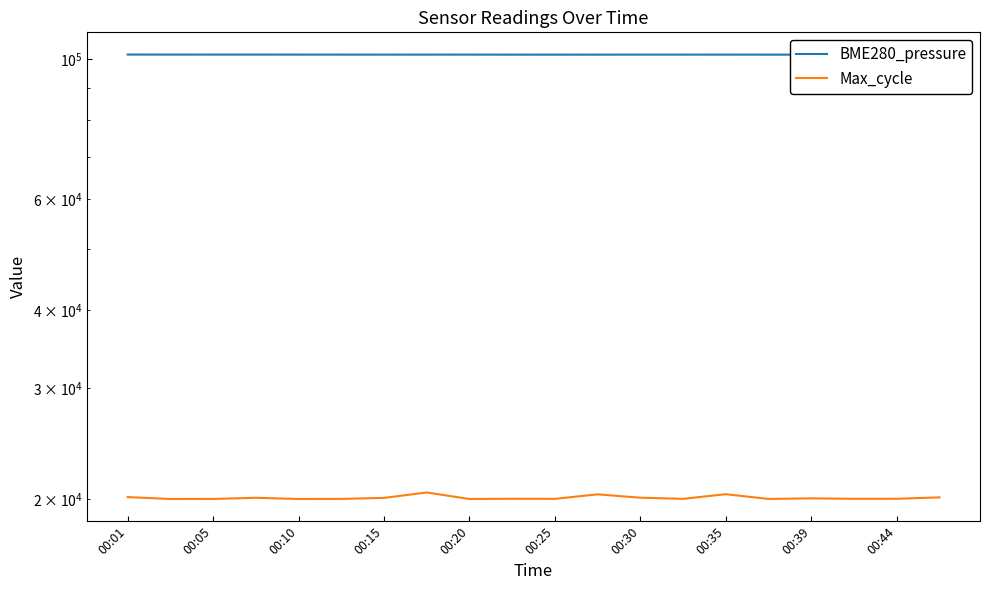

At how many categories does at least one series exceed 67180?

20